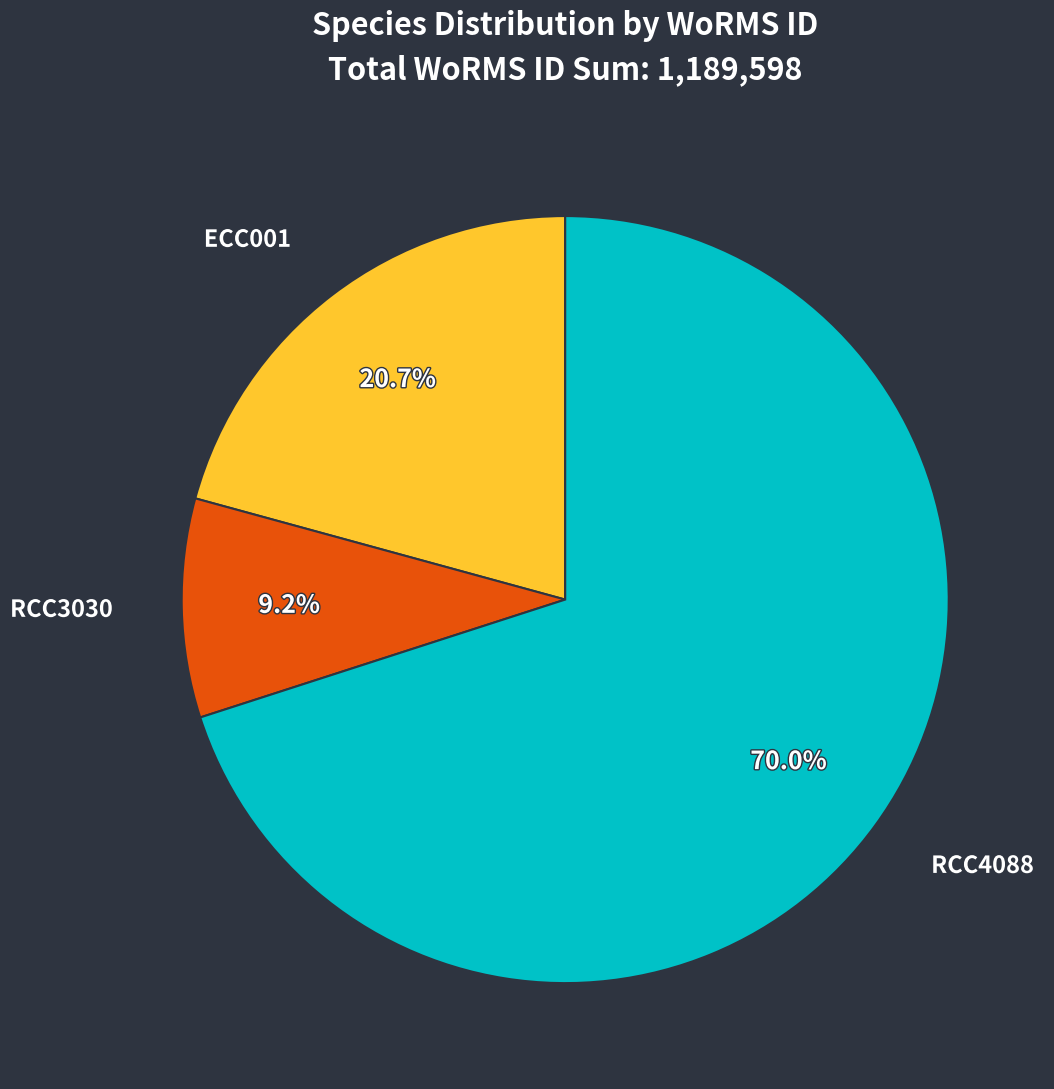

What percentage do RCC4088 and RCC3030 together represent?

79.3%